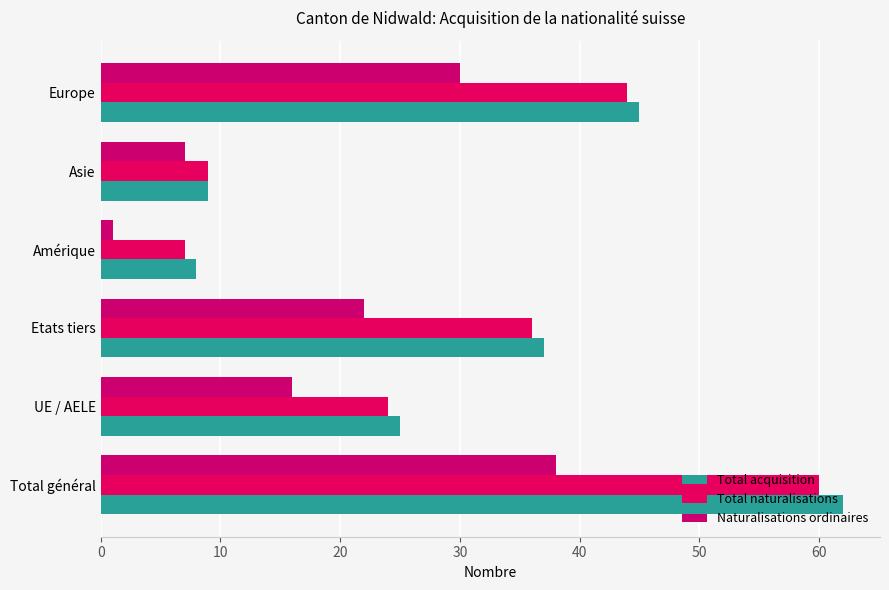

Rank the series by their maximum value, from lowest to highest.

Naturalisations ordinaires, Total naturalisations, Total acquisition